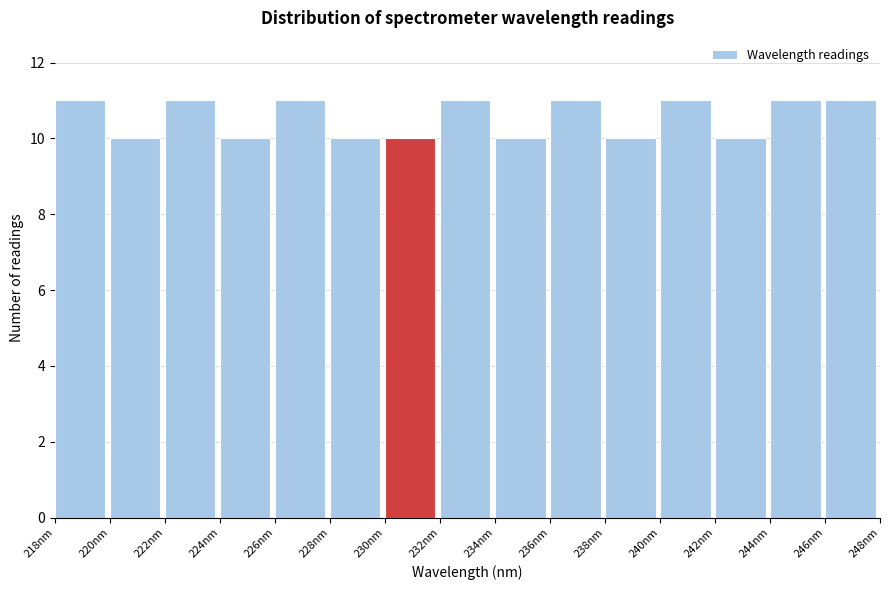

Reading left to right, list every bar in this chart as the range it spans on the x-axis followed by its height. Neither the bar edges nor the heights are printed on the chart, so give them approximately, as read against the axes.

218.0 to 220.0: 11
220.0 to 222.0: 10
222.0 to 224.0: 11
224.0 to 226.0: 10
226.0 to 228.0: 11
228.0 to 230.0: 10
230.0 to 232.0: 10
232.0 to 234.0: 11
234.0 to 236.0: 10
236.0 to 238.0: 11
238.0 to 240.0: 10
240.0 to 241.8: 11
241.8 to 243.8: 10
243.8 to 245.8: 11
245.8 to 247.8: 11